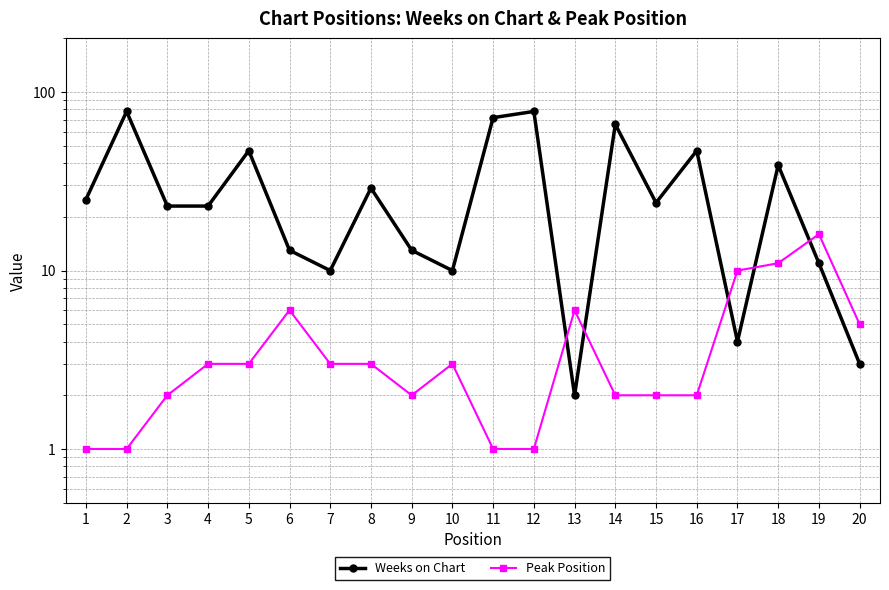

Between 4 and 11, which series saw the biggest shift?

Weeks on Chart